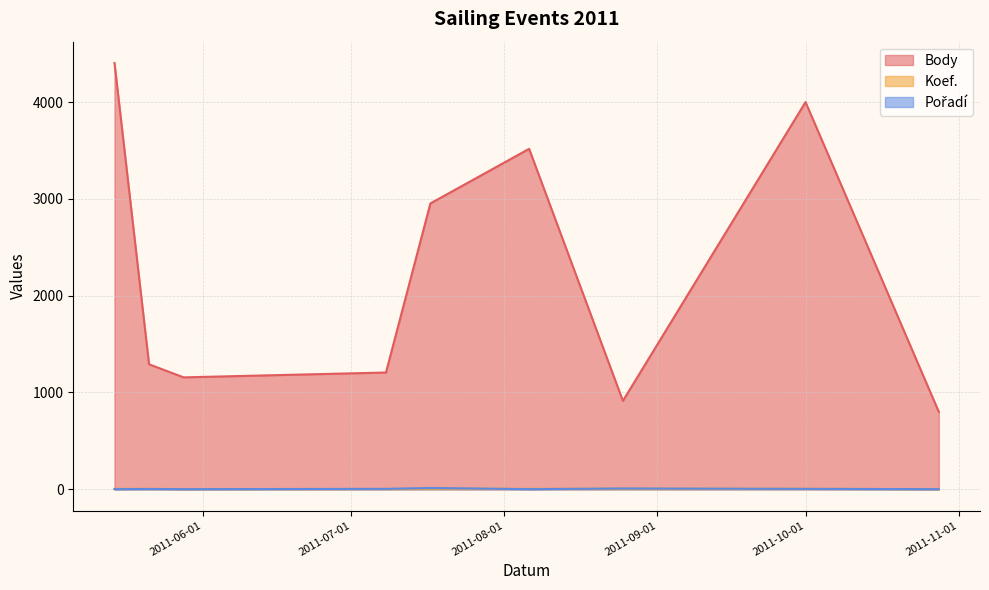

Rank the series at 2011-10-28 from highest to lowest value.

Body, Koef., Pořadí